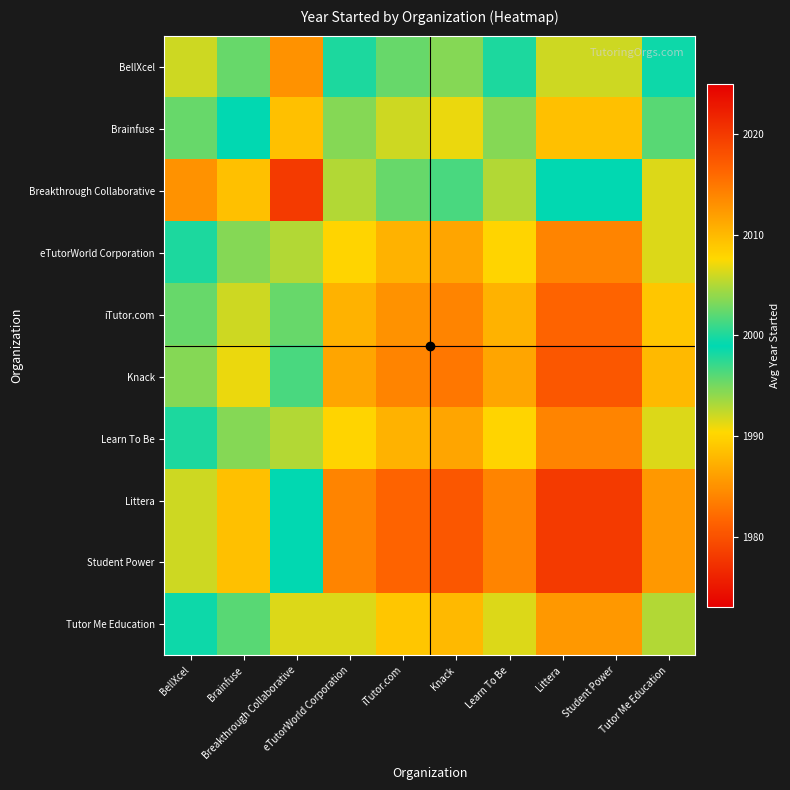

Which category has the lowest value across all series?

Breakthrough Collaborative